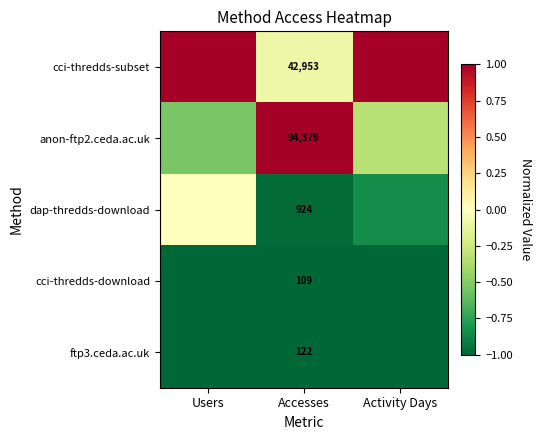

True or false: cci-thredds-subset has a value of -0.2 at Accesses.

False